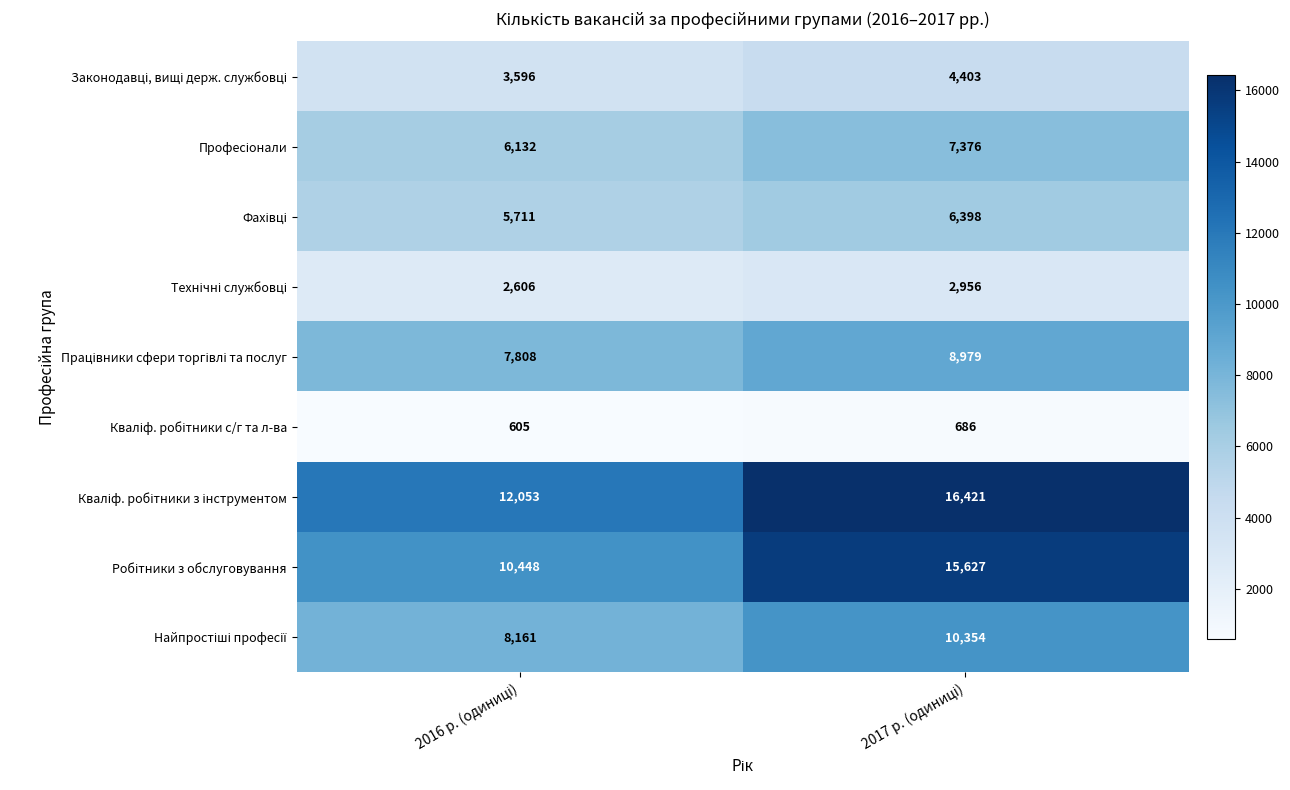

What is the maximum value shown in the chart?

16421